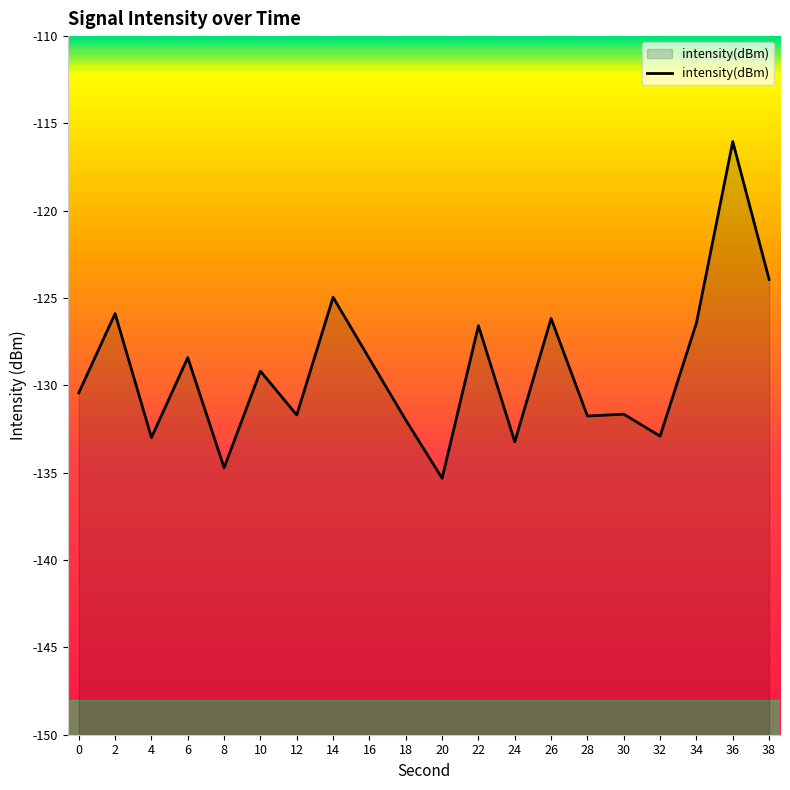

The chart shows a value of -131.8 at 28. True or false?

True